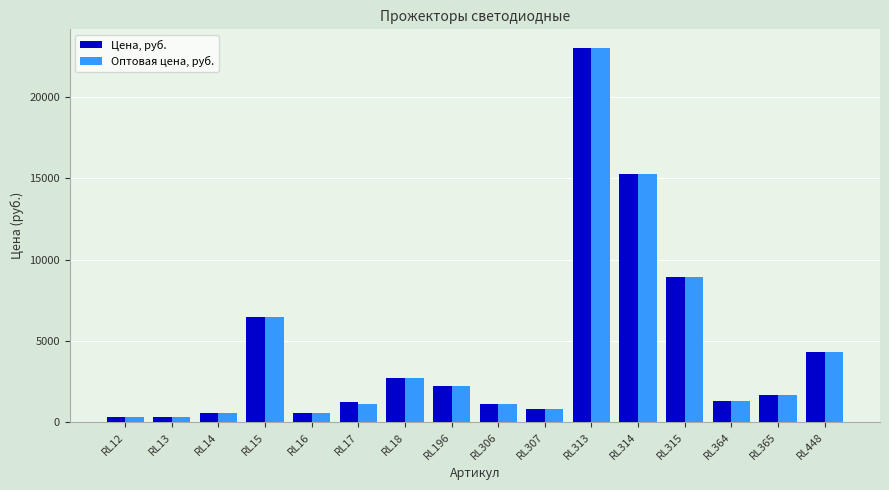

Where does the Оптовая цена, руб. series first go above 1645?

RL15